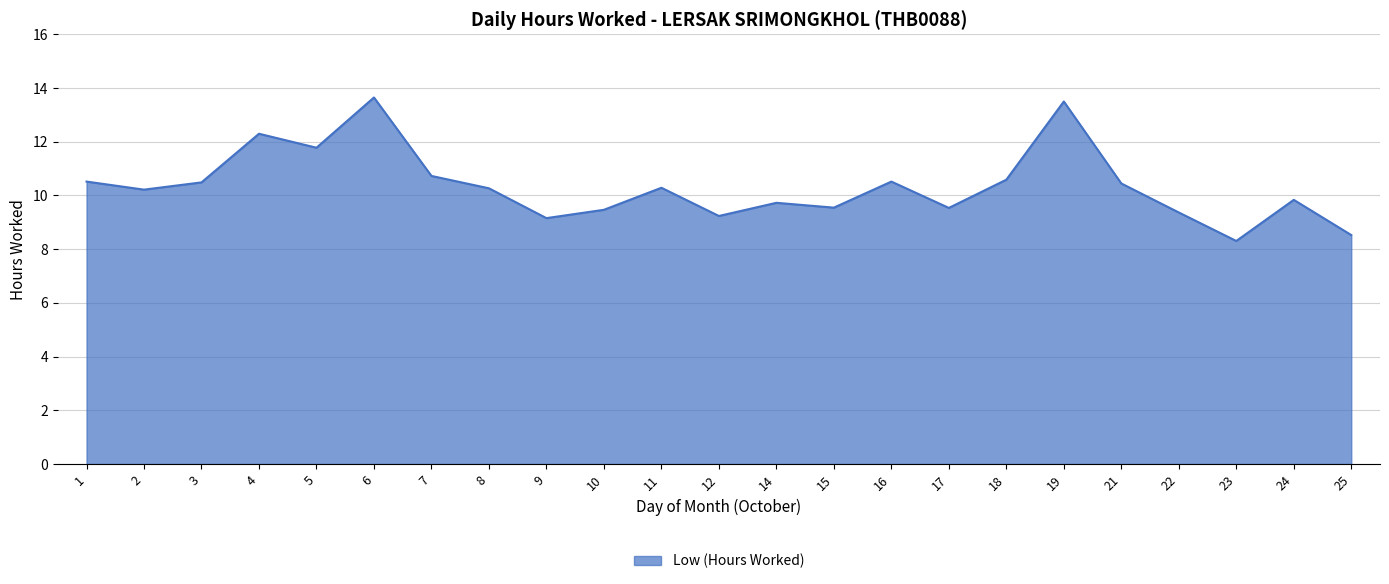

What is the difference between the values at 12 and 2?

1.0